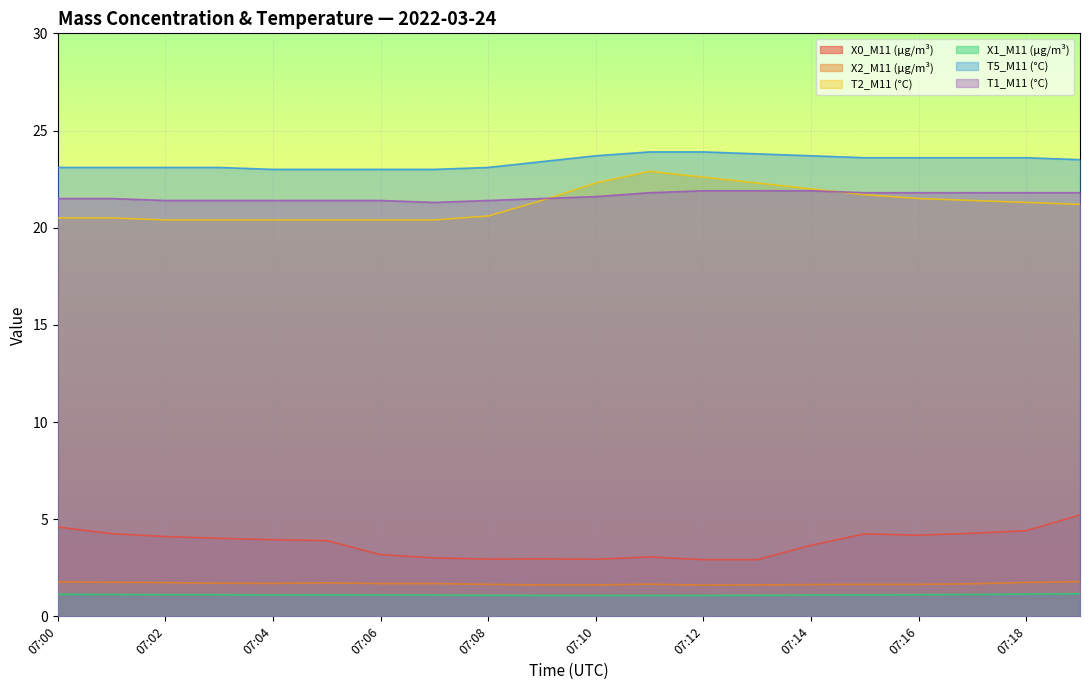

Where is the first local minimum for T1_M11 (°C)?

07:07